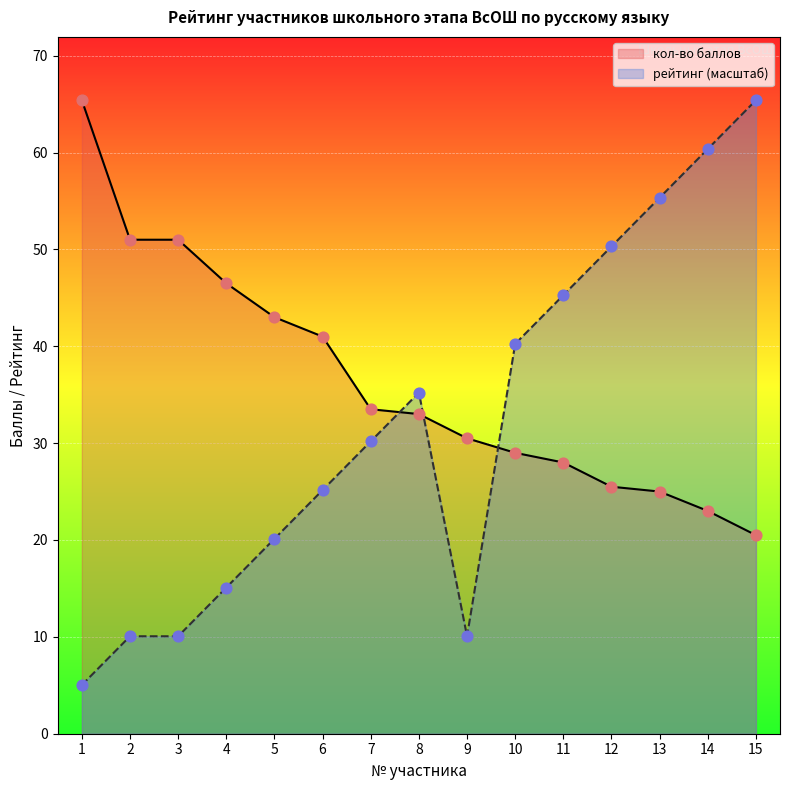

Which series has the widest spread of Y values?

рейтинг (масштаб)